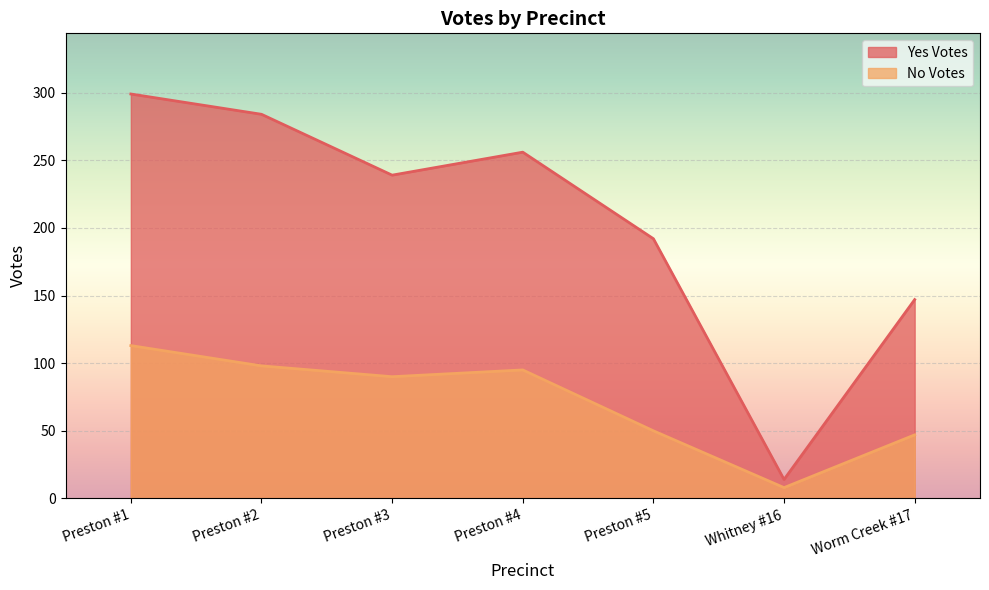

Which series has the widest spread of values?

Yes Votes